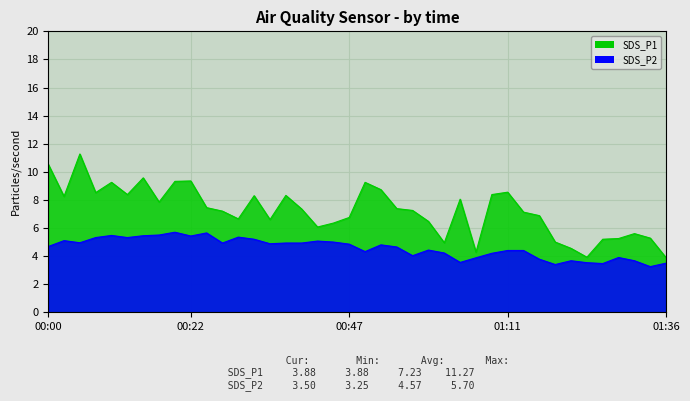

Reading left to right, transcribe all the data shown in this chart.

SDS_P1: 00:00=10.6	00:02=8.2	00:05=11.3	00:07=8.5	00:10=9.2	00:12=8.4	00:15=9.6	00:17=7.8	00:19=9.3	00:22=9.3	00:24=7.5	00:27=7.2	00:29=6.7	00:32=8.3	00:34=6.6	00:37=8.3	00:39=7.3	00:42=6.1	00:44=6.3	00:47=6.8	00:49=9.2	00:52=8.7	00:54=7.4	00:56=7.2	00:59=6.5	01:01=5.0	01:04=8.1	01:06=4.3	01:09=8.4	01:11=8.6	01:14=7.1	01:16=6.9	01:19=5.0	01:21=4.5	01:24=3.9	01:26=5.2	01:29=5.2	01:31=5.6	01:34=5.3	01:36=3.9
SDS_P2: 00:00=4.7	00:02=5.1	00:05=5.0	00:07=5.3	00:10=5.5	00:12=5.3	00:15=5.5	00:17=5.5	00:19=5.7	00:22=5.4	00:24=5.7	00:27=4.9	00:29=5.3	00:32=5.2	00:34=4.9	00:37=4.9	00:39=4.9	00:42=5.1	00:44=5.0	00:47=4.8	00:49=4.3	00:52=4.8	00:54=4.7	00:56=4.0	00:59=4.4	01:01=4.2	01:04=3.5	01:06=3.9	01:09=4.2	01:11=4.4	01:14=4.4	01:16=3.8	01:19=3.4	01:21=3.7	01:24=3.5	01:26=3.5	01:29=3.9	01:31=3.7	01:34=3.2	01:36=3.5